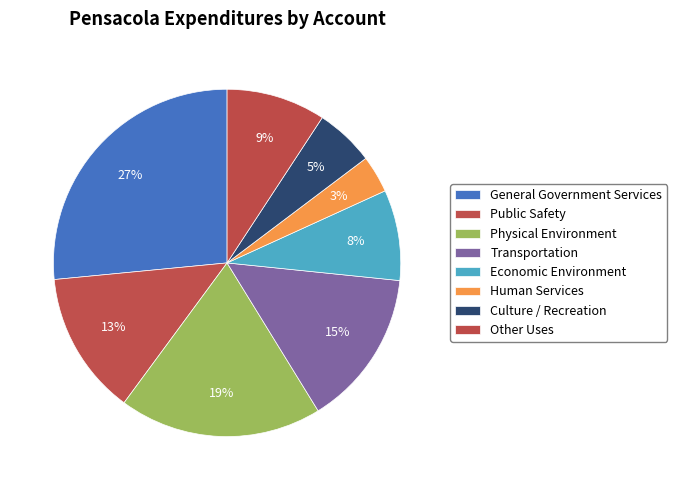

How many segments does this pie chart have?

8